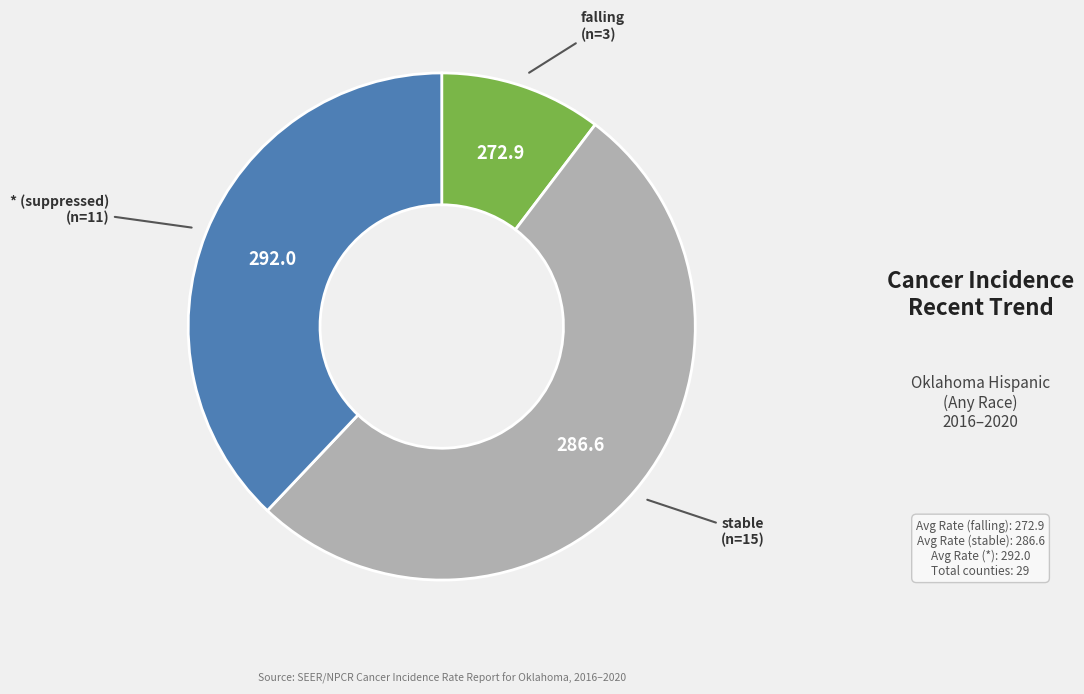

Is there a majority slice in this chart?

Yes